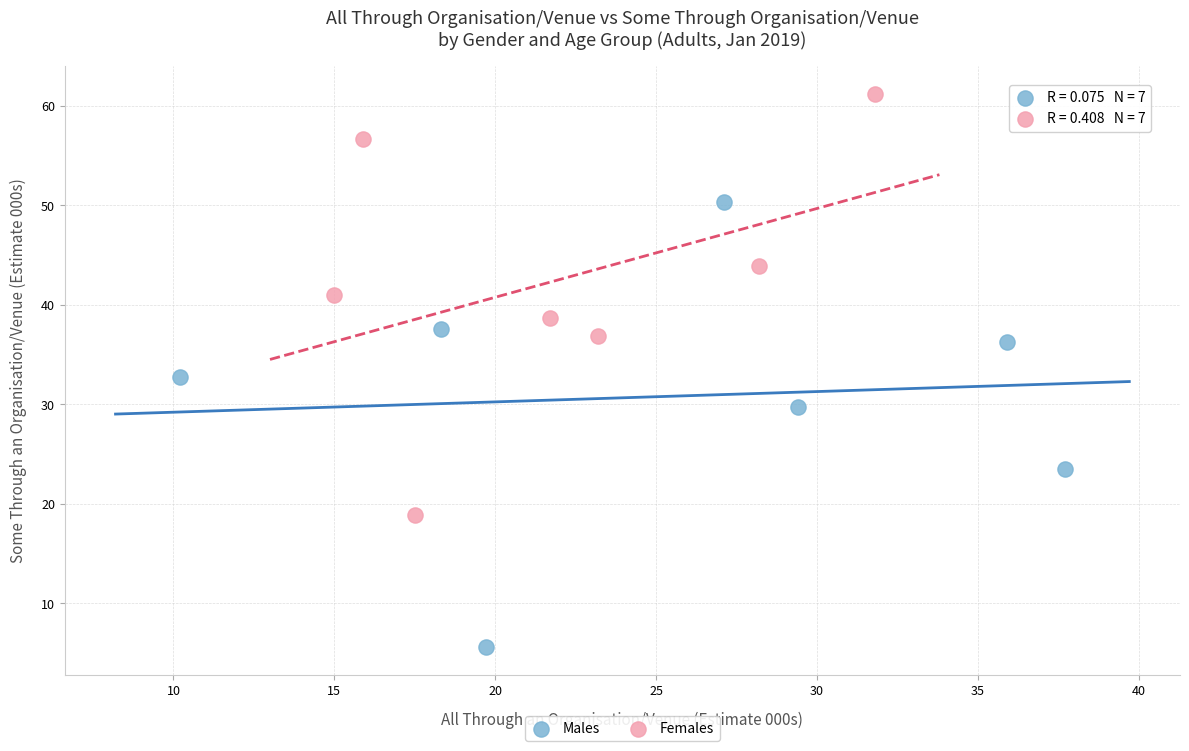

Which series has the widest spread of Y values?

Males